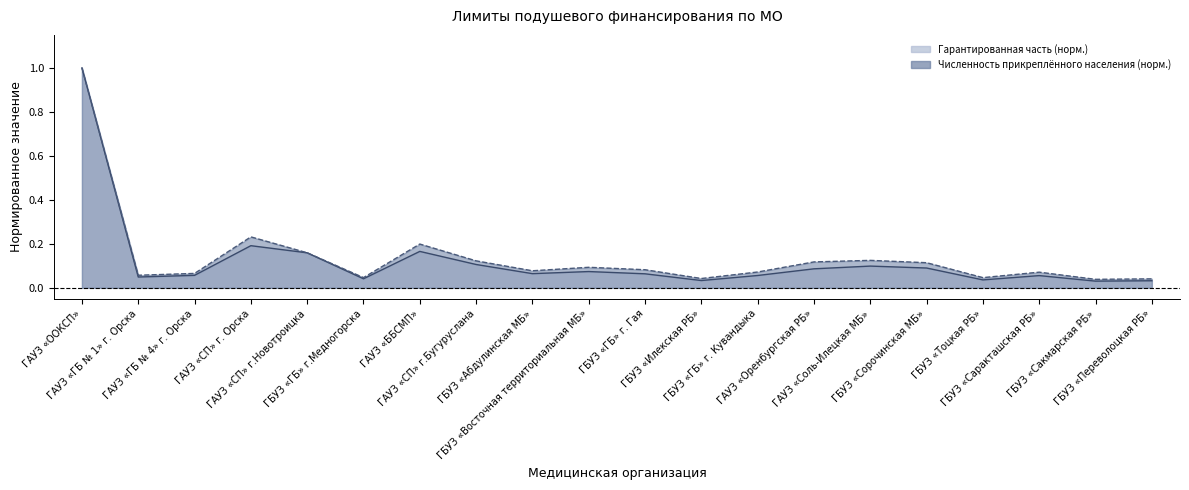

What is the total value across all series at ГАУЗ «ГБ № 1» г. Орска?

0.1